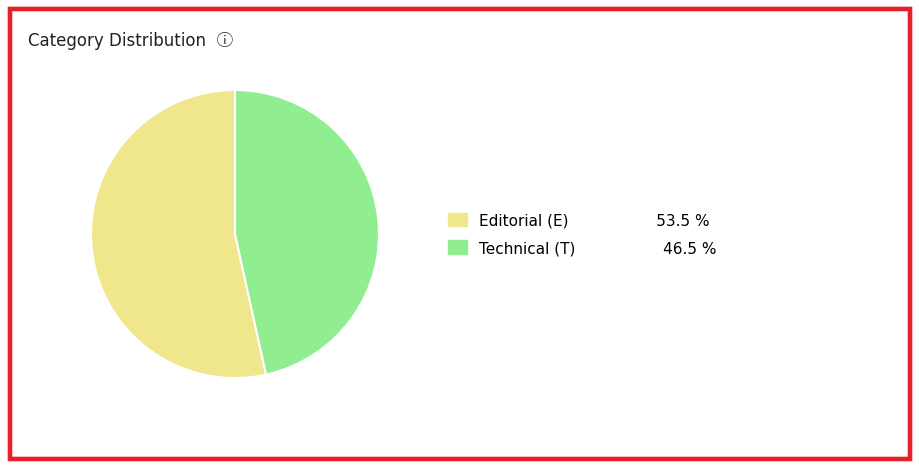

Is there any slice that represents more than half of the pie?

Yes